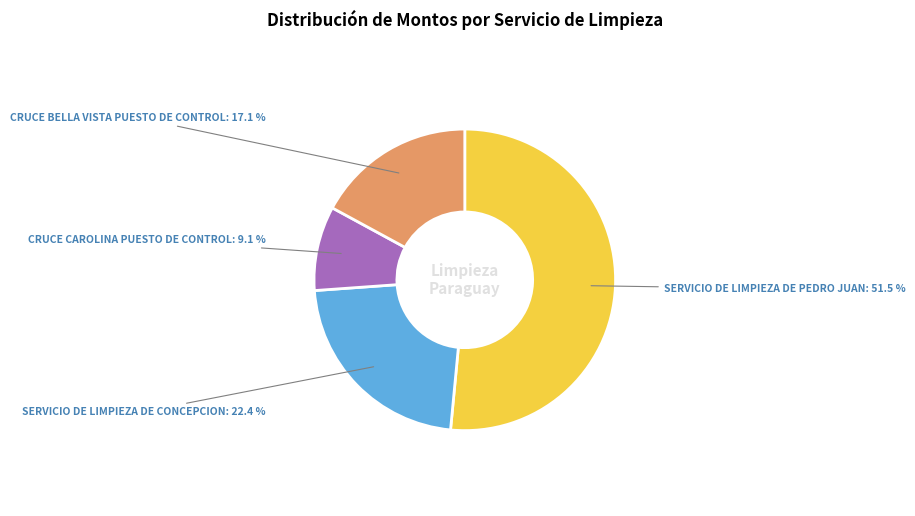

Which category has the biggest portion of the pie?

SERVICIO DE LIMPIEZA DE PEDRO JUAN